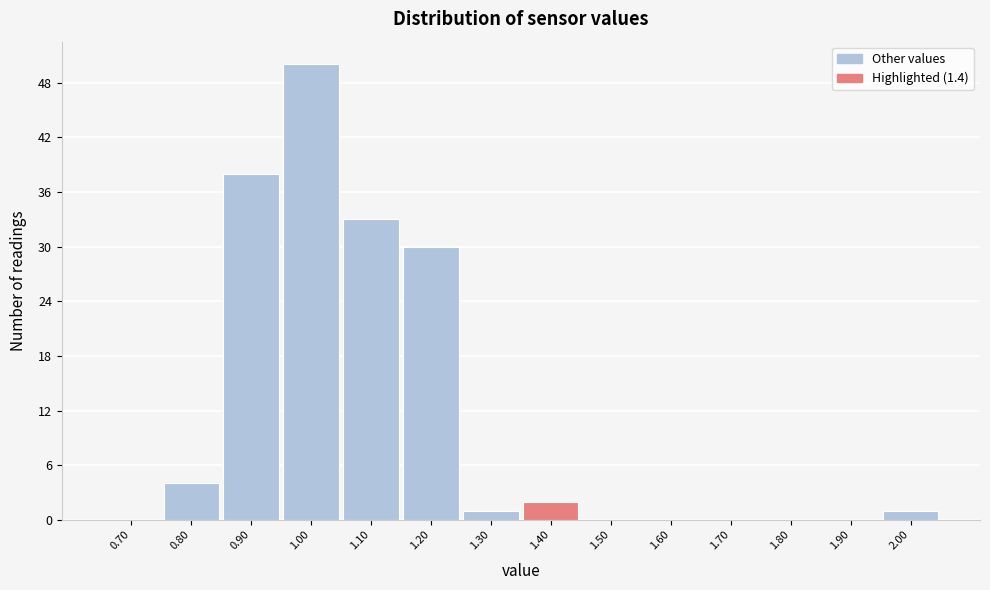

Reading left to right, transcribe this chart: for each bar, give the range it covers on the x-axis and its height. The values are not printed on the chart, so give them approximately, as read against the axis.

0.65 to 0.75: 0
0.75 to 0.85: 4
0.85 to 0.95: 38
0.95 to 1.05: 50
1.05 to 1.15: 33
1.15 to 1.25: 30
1.25 to 1.35: 1
1.35 to 1.45: 2
1.45 to 1.55: 0
1.55 to 1.65: 0
1.65 to 1.75: 0
1.75 to 1.85: 0
1.85 to 1.95: 0
1.95 to 2.05: 1